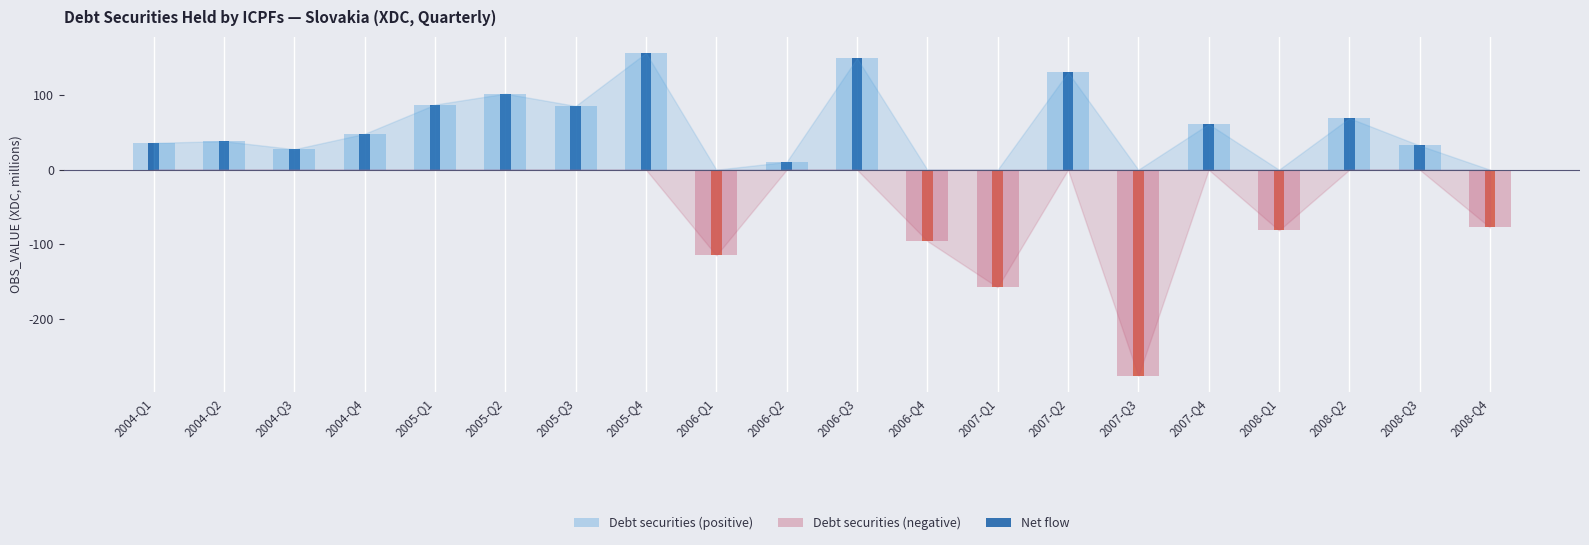

Rank the series at 2007-Q2 from lowest to highest value.

Debt securities (negative), Debt securities (positive), Net flow